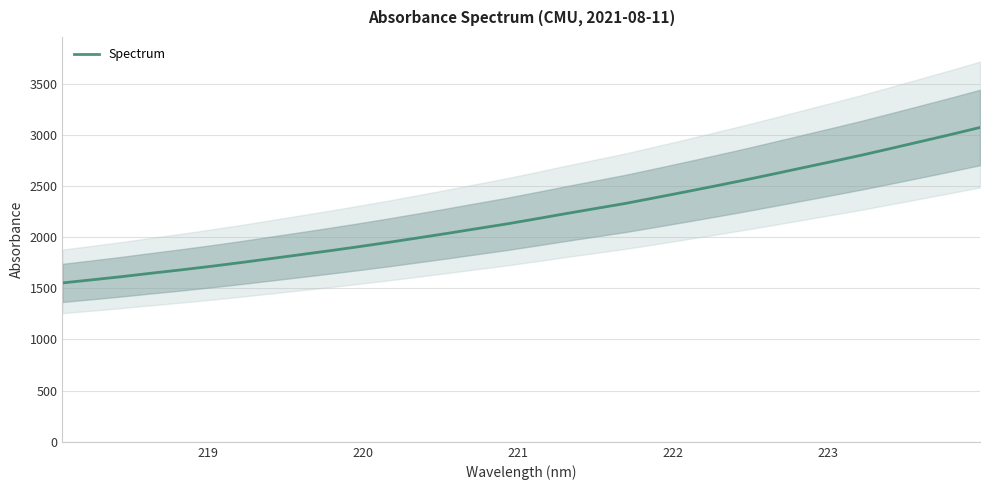

Is this an area chart (filled region under the line)?

No